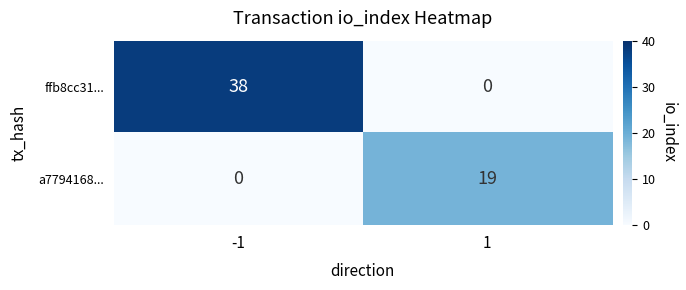

What is the maximum value for a7794168...?

19